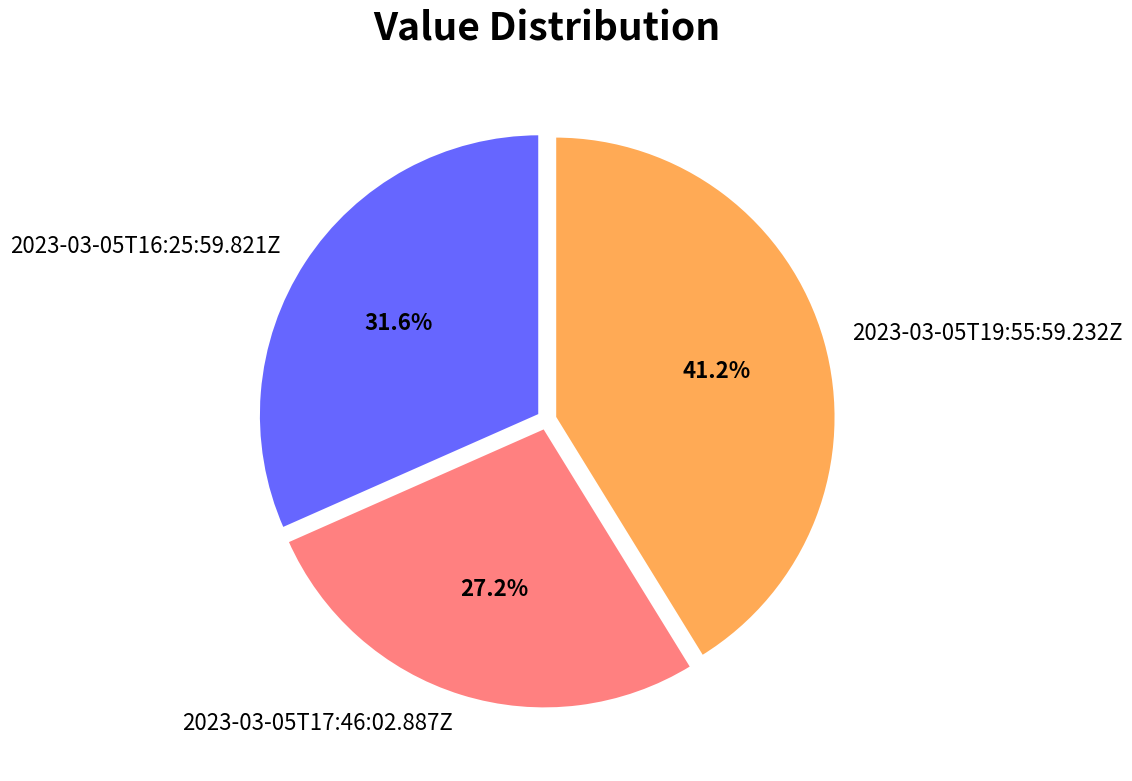

Which slice is the smallest?

2023-03-05T17:46:02.887Z